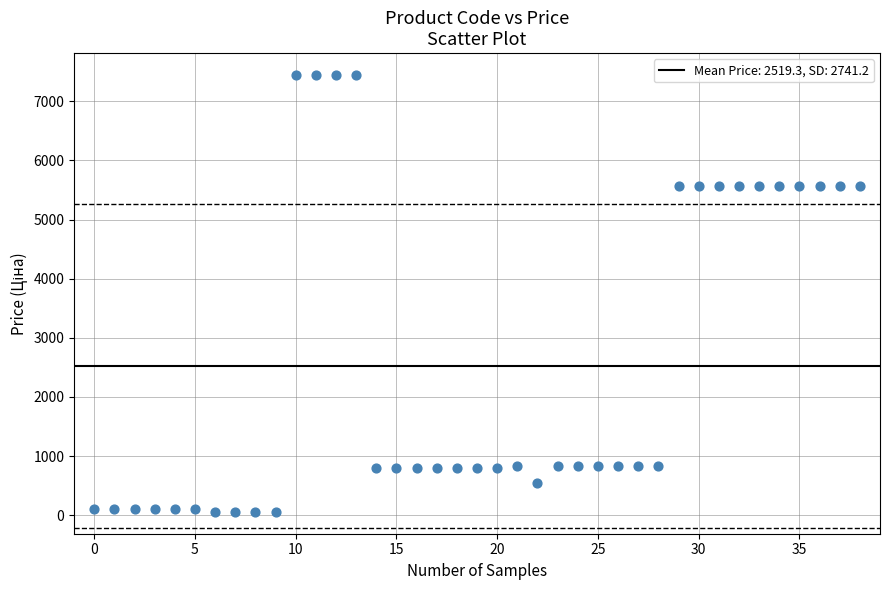

What is the range of Y values (max minus min)?

7388.7